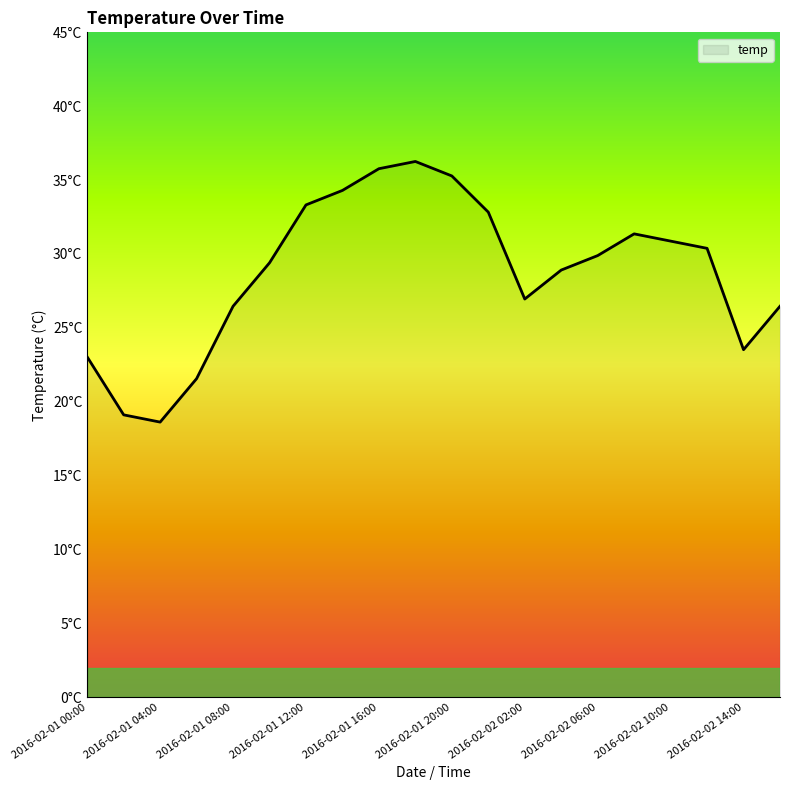

Rank the categories by value from highest to lowest.

2016-02-01 18:00, 2016-02-01 16:00, 2016-02-01 20:00, 2016-02-01 14:00, 2016-02-01 12:00, 2016-02-01 22:00, 2016-02-02 08:00, 2016-02-02 10:00, 2016-02-02 12:00, 2016-02-02 06:00, 2016-02-01 10:00, 2016-02-02 04:00, 2016-02-02 02:00, 2016-02-01 08:00, 2016-02-02 16:00, 2016-02-02 14:00, 2016-02-01 00:00, 2016-02-01 06:00, 2016-02-01 02:00, 2016-02-01 04:00